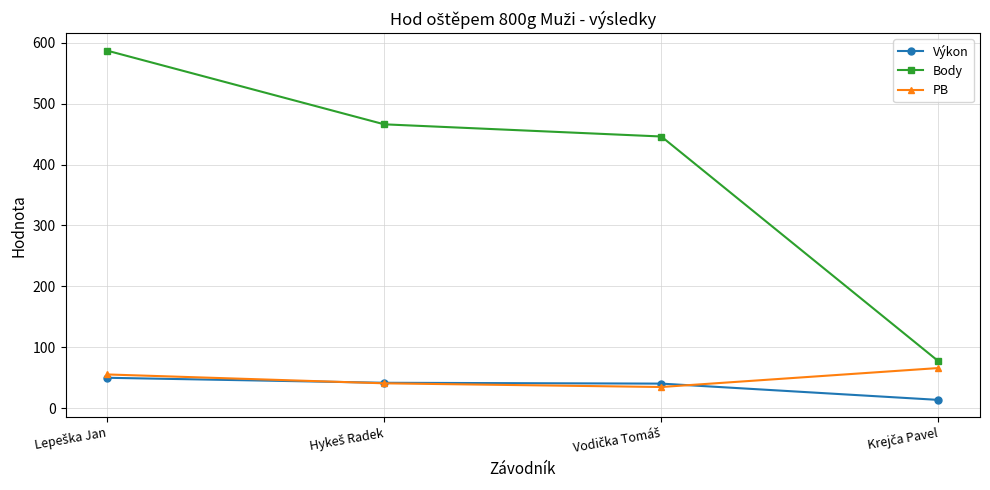

Which series has the largest range (max minus min)?

Body